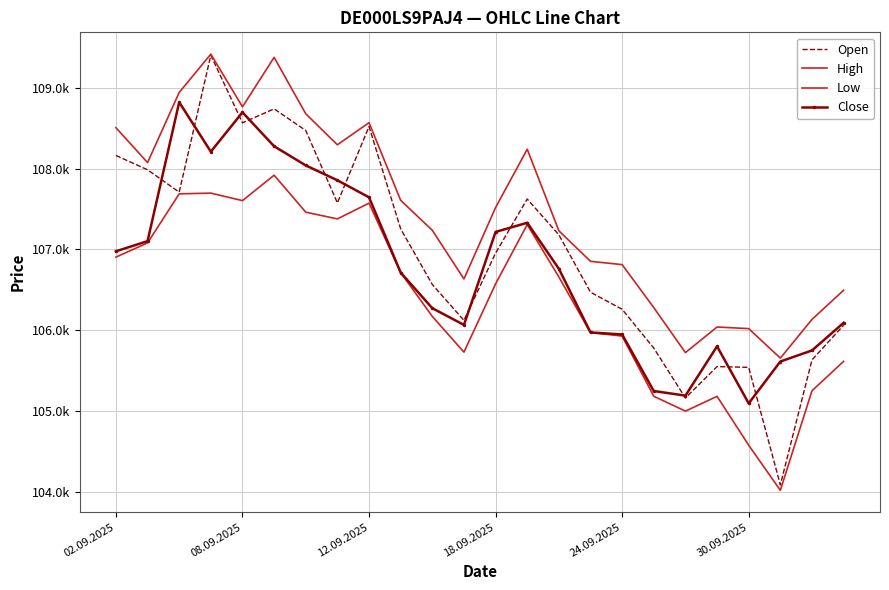

List the series in order of their overall mean, highest first.

High, Open, Close, Low